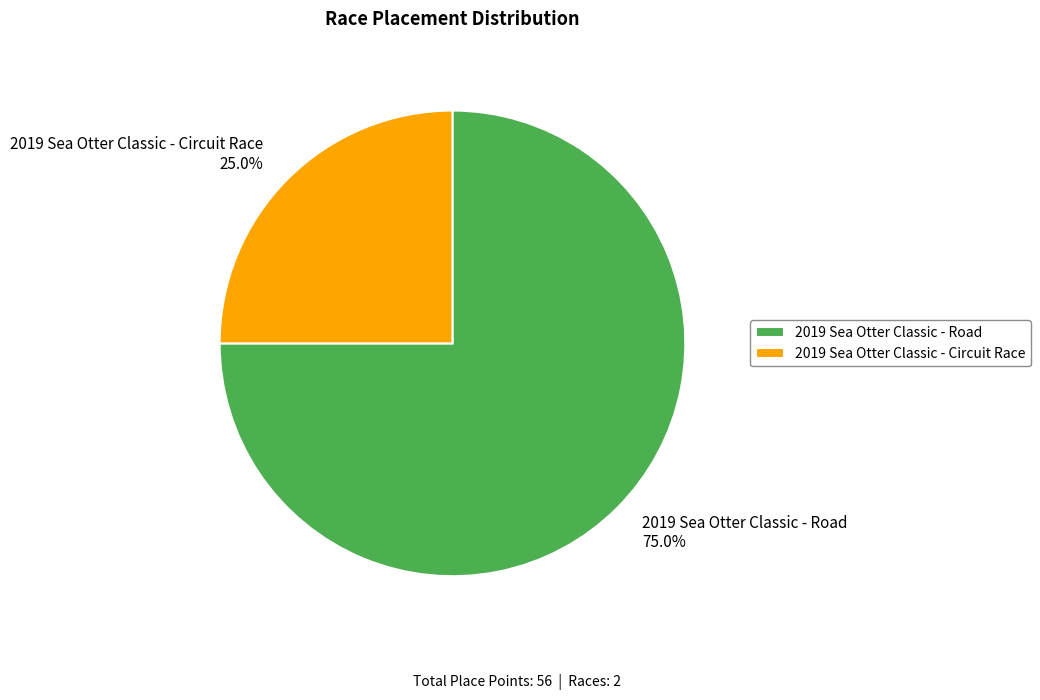

How much of the chart is everything except 2019 Sea Otter Classic - Road?

25.0%